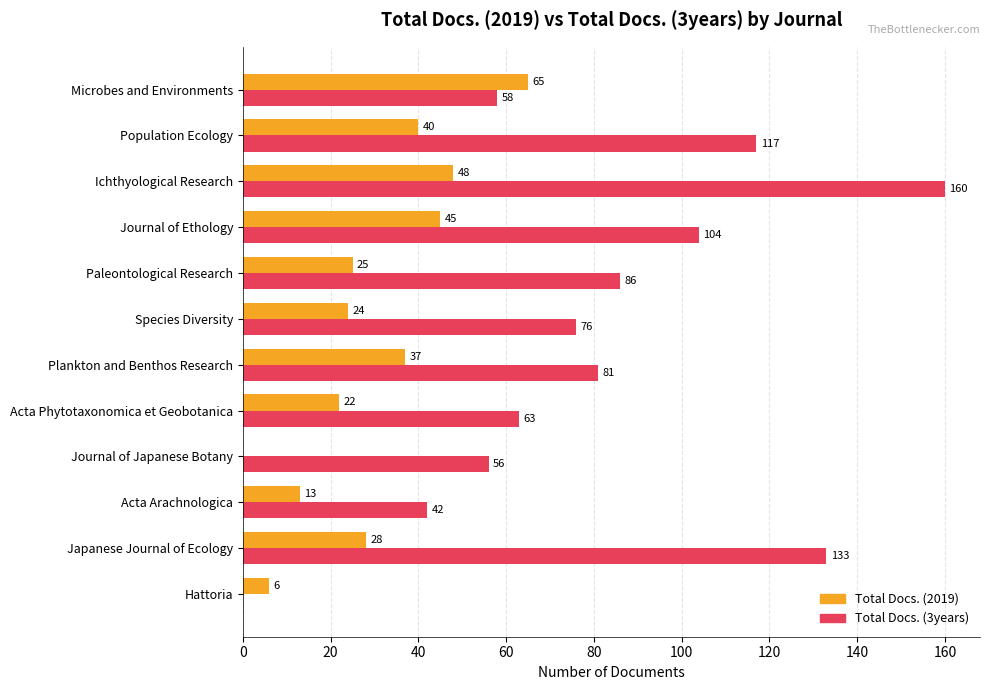

The Total Docs. (2019) series shows 21 at Journal of Japanese Botany. True or false?

False